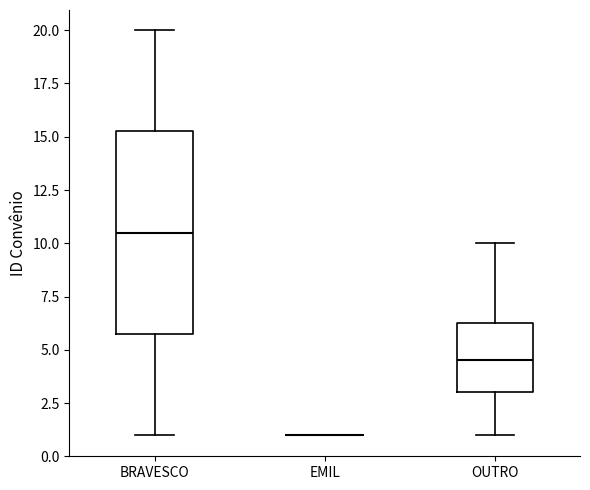

Reading left to right, transcribe this box plot: for each box, give where its median line is, the range the box spans, and where its two whiskers end, as read against the y-axis. The values are not printed on the chart, so give them approximately, as read against the axis.

BRAVESCO: median 10.5, box 6.0 to 15.5, whiskers 1.0 to 20.0
EMIL: box collapsed to a line at 1.0, whiskers 1.0 to 1.0
OUTRO: median 4.5, box 3.0 to 6.5, whiskers 1.0 to 10.0